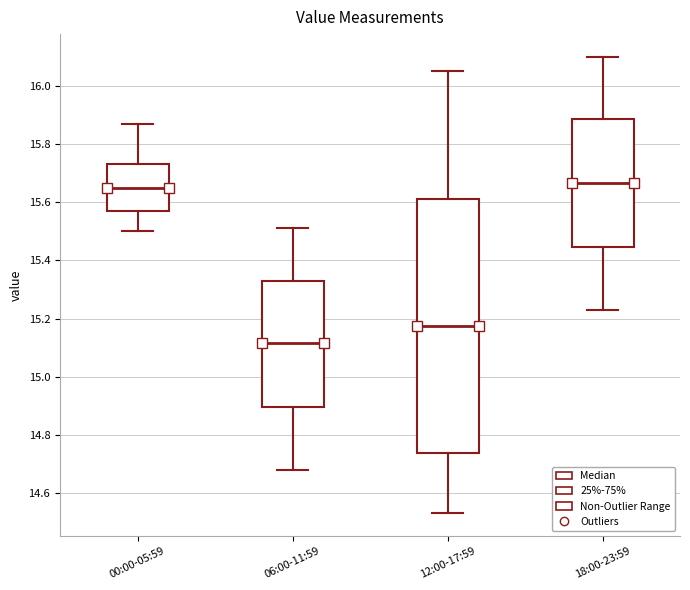

Reading left to right, transcribe this box plot: for each box, give where its median line is, the range the box spans, and where its two whiskers end, as read against the y-axis. The values are not printed on the chart, so give them approximately, as read against the axis.

00:00-05:59: median 15.66, box 15.58 to 15.74, whiskers 15.50 to 15.88
06:00-11:59: median 15.12, box 14.90 to 15.32, whiskers 14.68 to 15.52
12:00-17:59: median 15.18, box 14.74 to 15.62, whiskers 14.54 to 16.06
18:00-23:59: median 15.66, box 15.44 to 15.88, whiskers 15.24 to 16.10